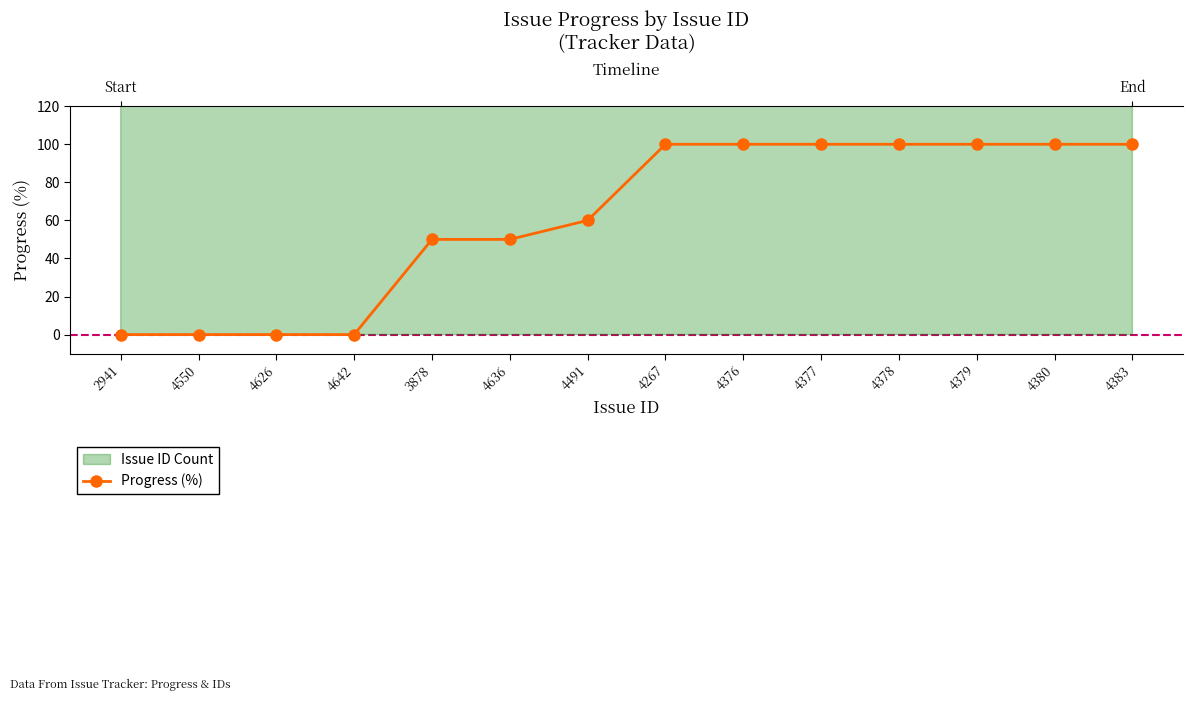

What is the change in value from 4491 to 4380?

+40